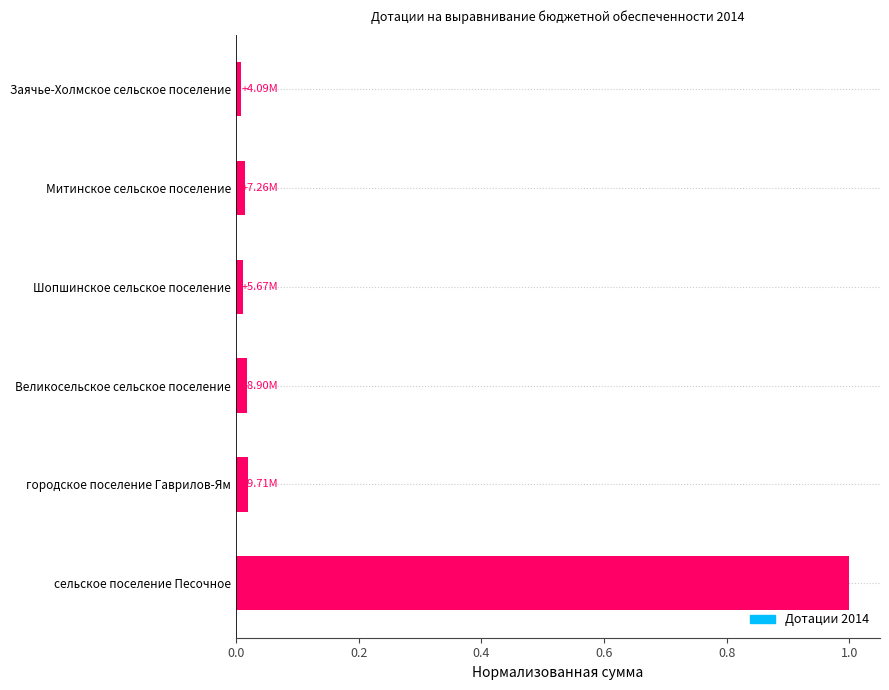

Which category has the highest value across all series?

сельское поселение Песочное